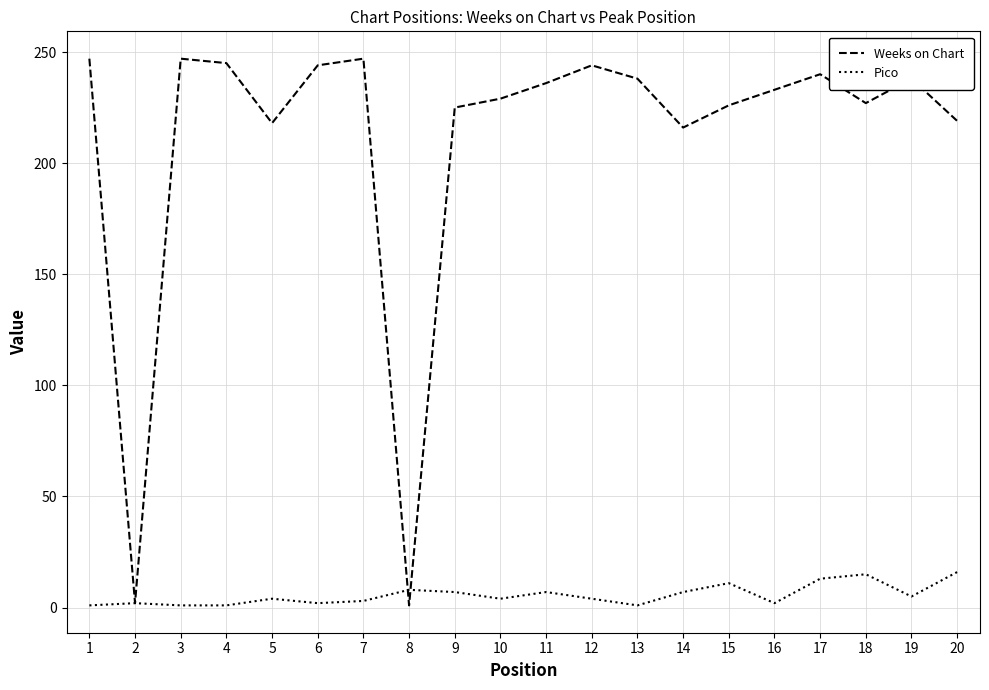

Does the chart have visible grid lines?

Yes